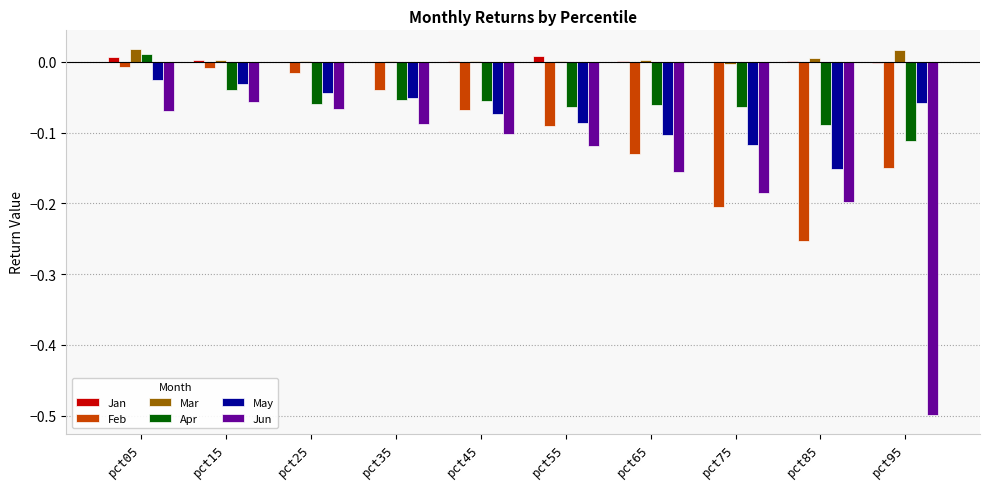

The value of Jan at pct85 is 0.0. True or false?

True